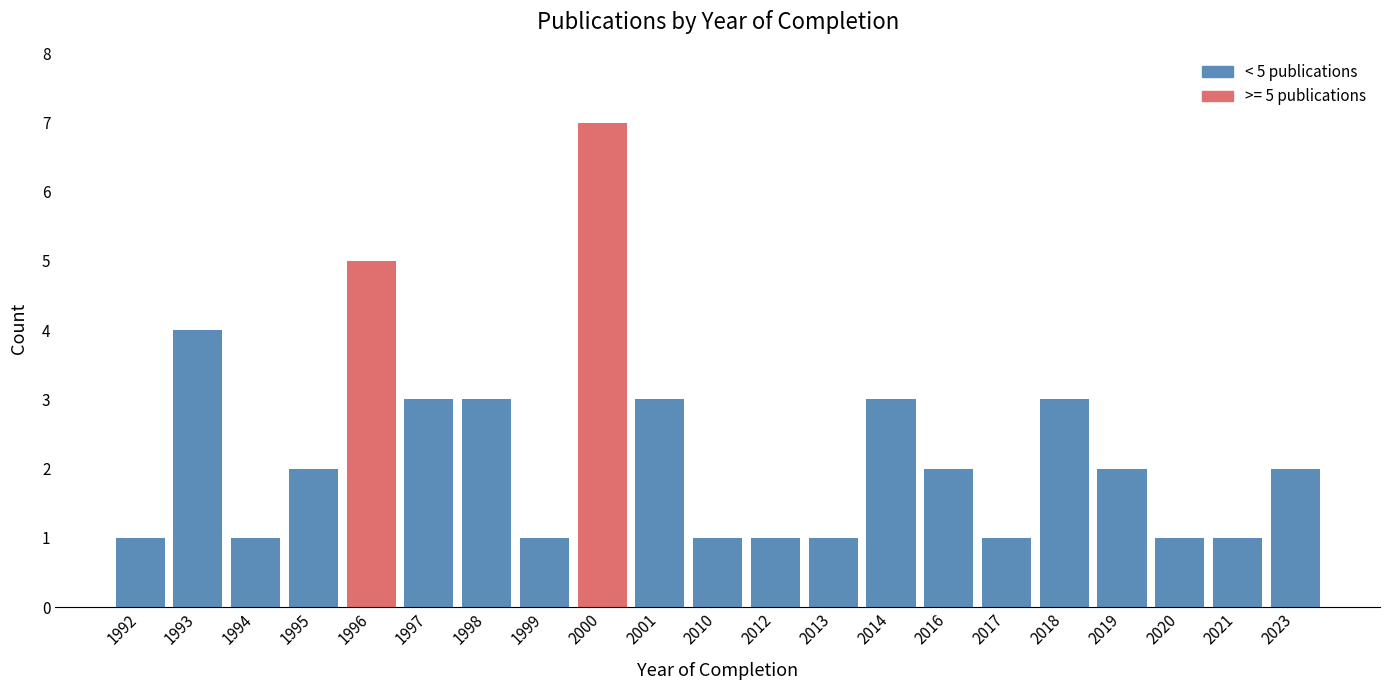

Reading left to right, extract all data points from this chart.

1992=1	1993=4	1994=1	1995=2	1996=5	1997=3	1998=3	1999=1	2000=7	2001=3	2010=1	2012=1	2013=1	2014=3	2016=2	2017=1	2018=3	2019=2	2020=1	2021=1	2023=2